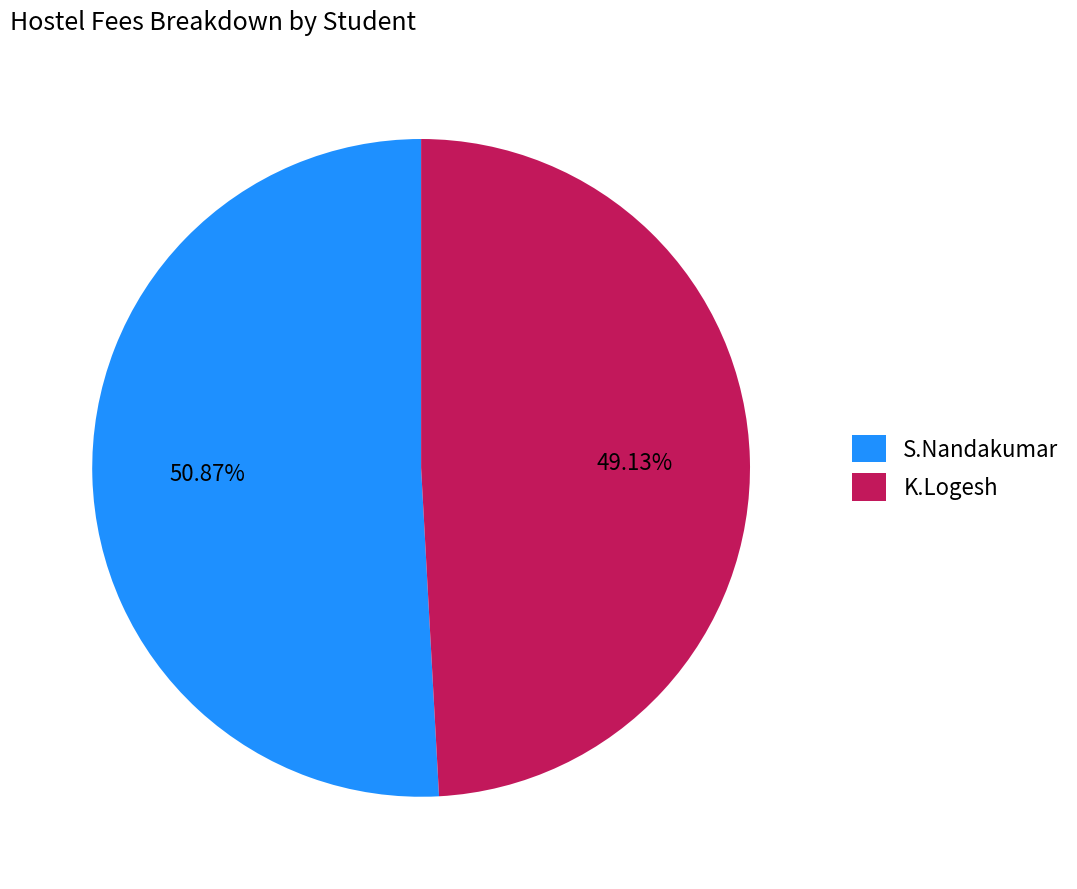

How many slices are in this pie chart?

2